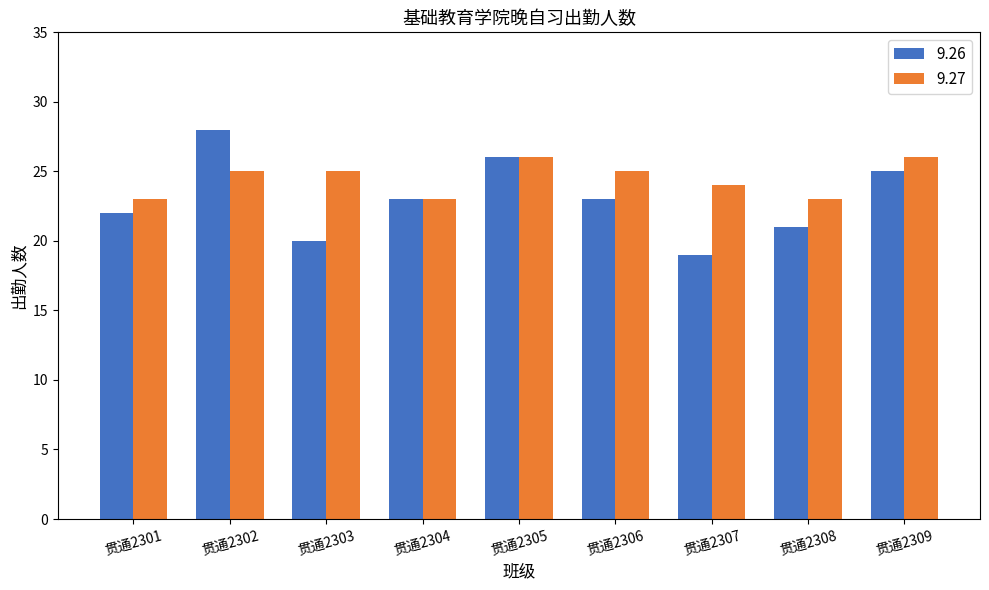

Rank the series at 贯通2306 from highest to lowest value.

9.27, 9.26